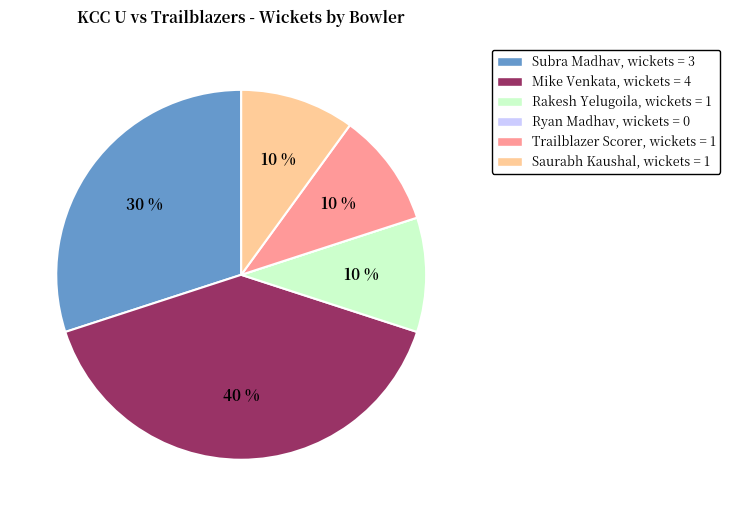

Does Rakesh Yelugoila represent more than half of the total?

No